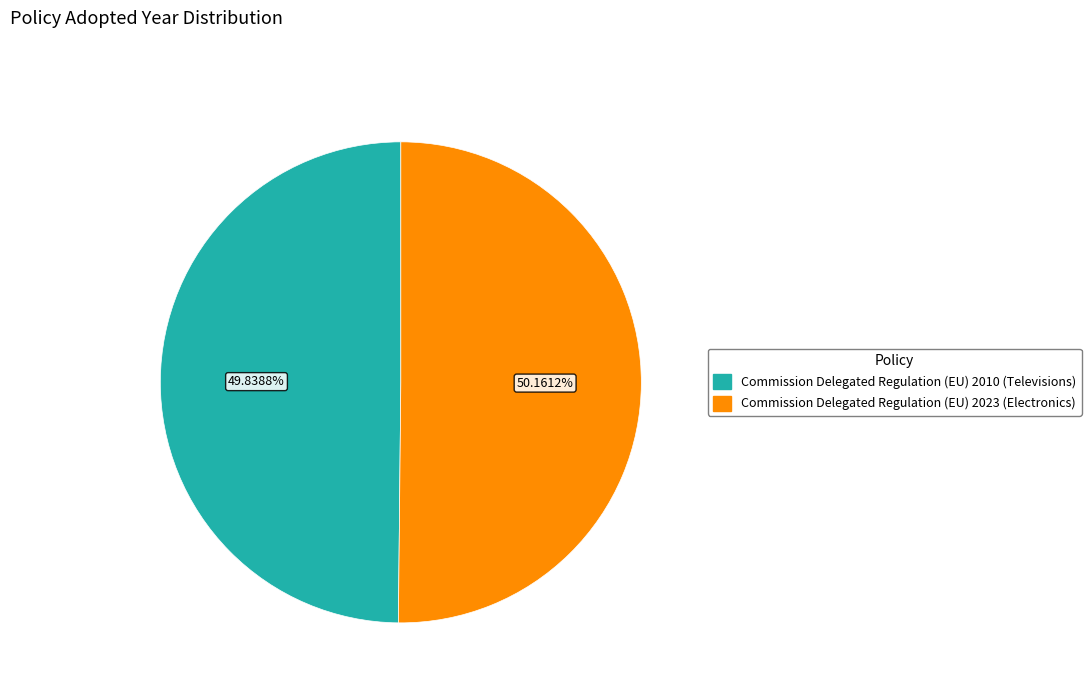

Approximately how many times larger is the value at Commission Delegated Regulation (EU) 2010 (Televisions) compared to Commission Delegated Regulation (EU) 2023 (Electronics)?

1.0